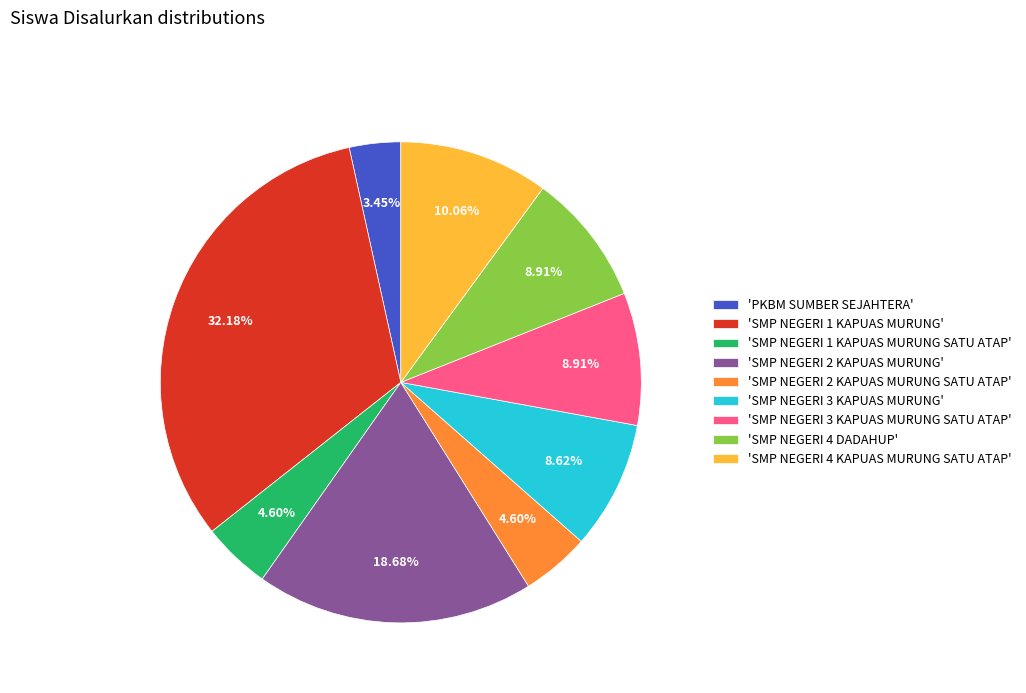

Count the number of slices in the pie.

9